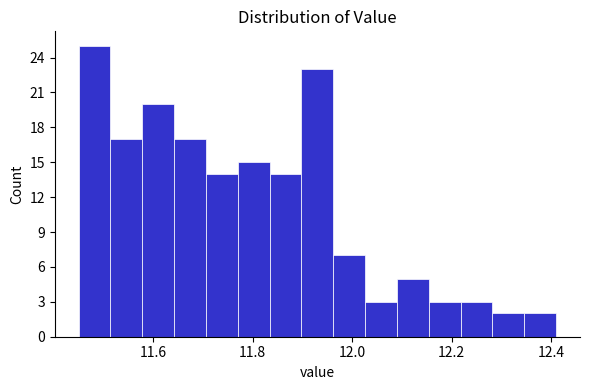

Around what value on the x-axis is the tallest bar? Give the approximate position of its centre, as read against the axis.

11.48